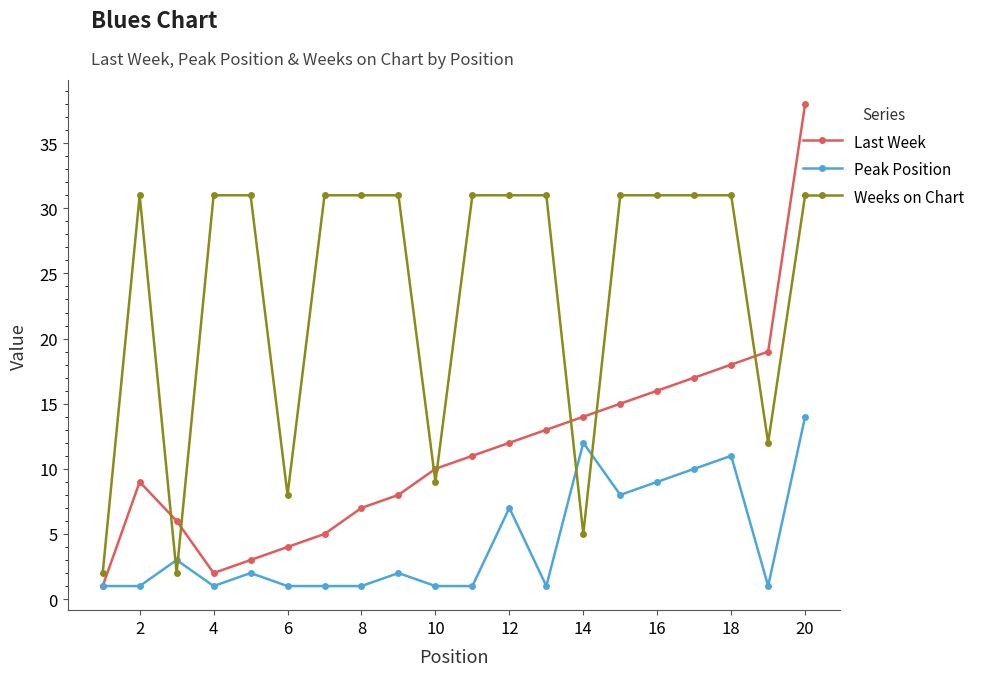

What are all the series names shown in the legend?

Last Week, Peak Position, Weeks on Chart